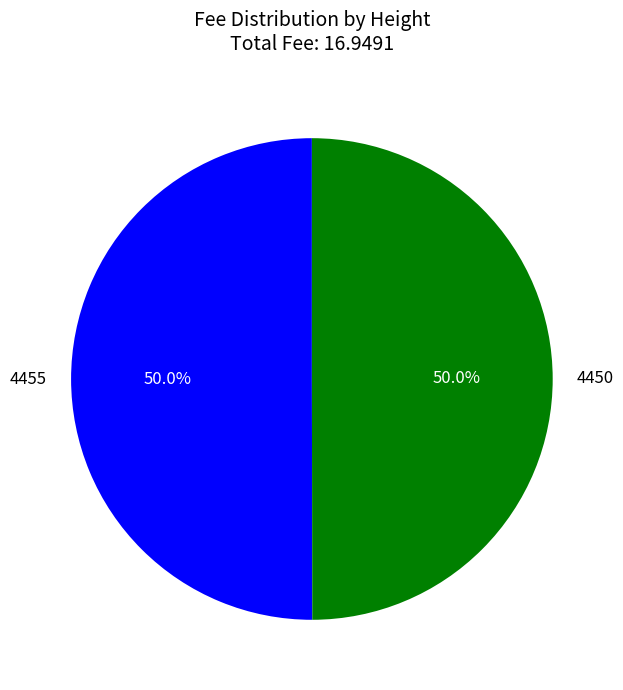

How many segments does this pie chart have?

2